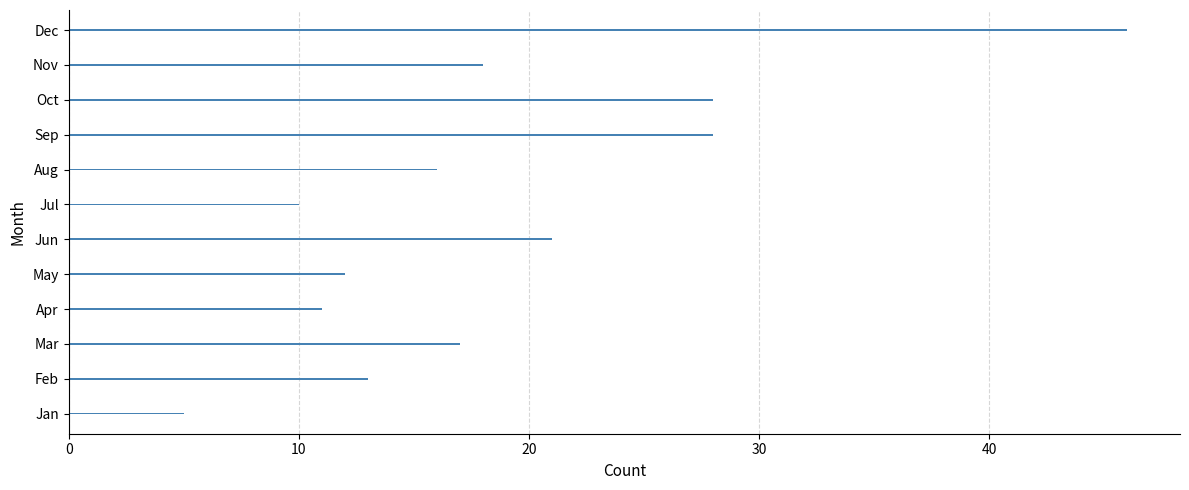

The chart shows a value of 46 at Dec. True or false?

True